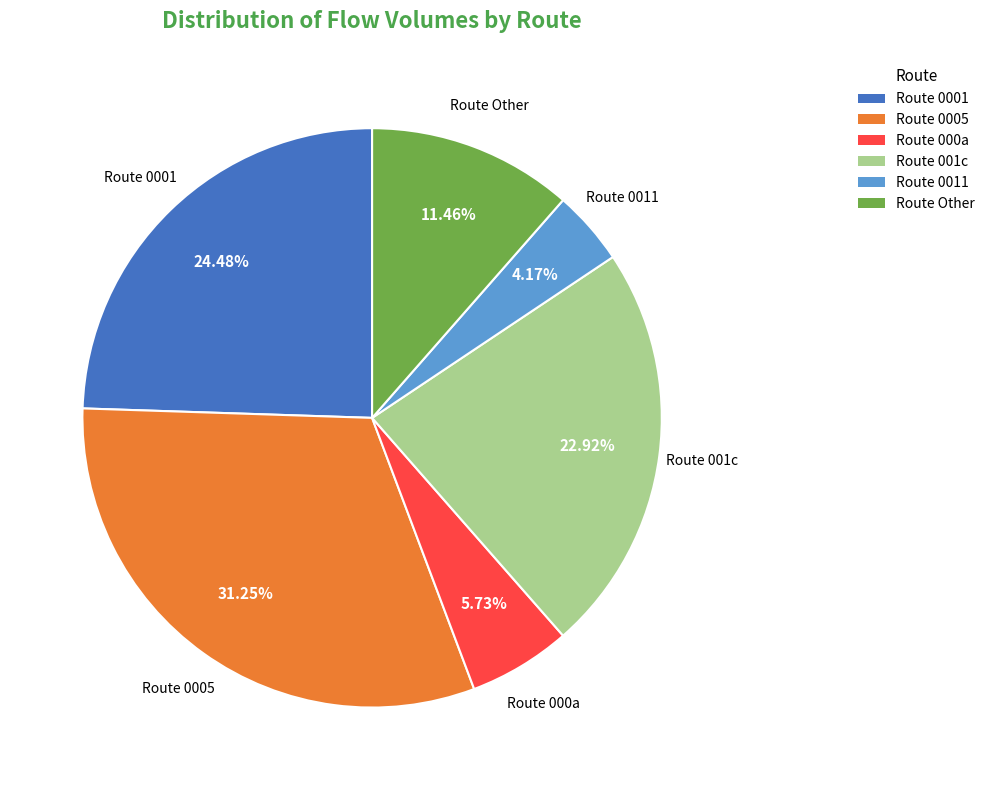

Is there a majority slice in this chart?

No